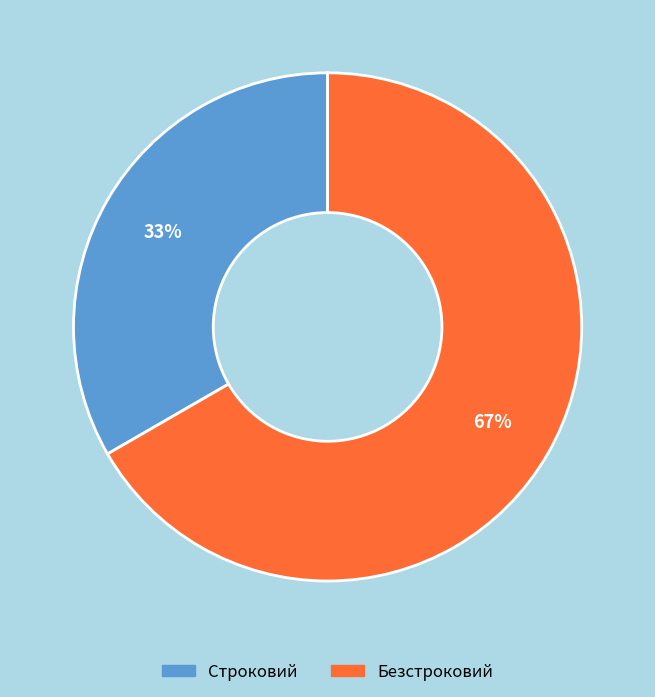

To the nearest percent, what percentage of the pie is Строковий?

33%